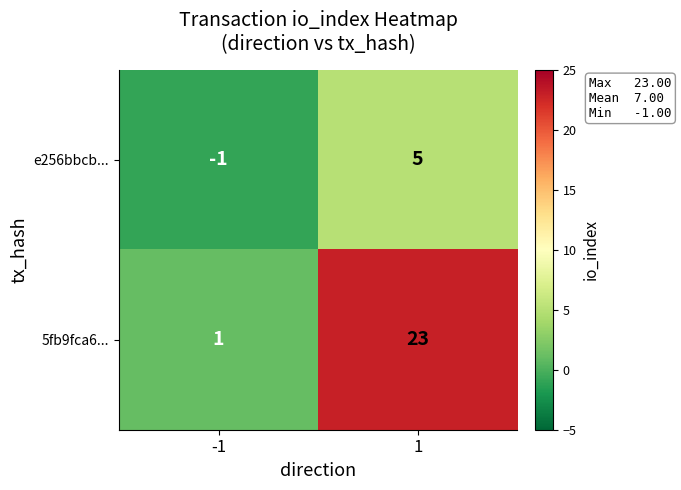

Count the number of data series in this chart.

2